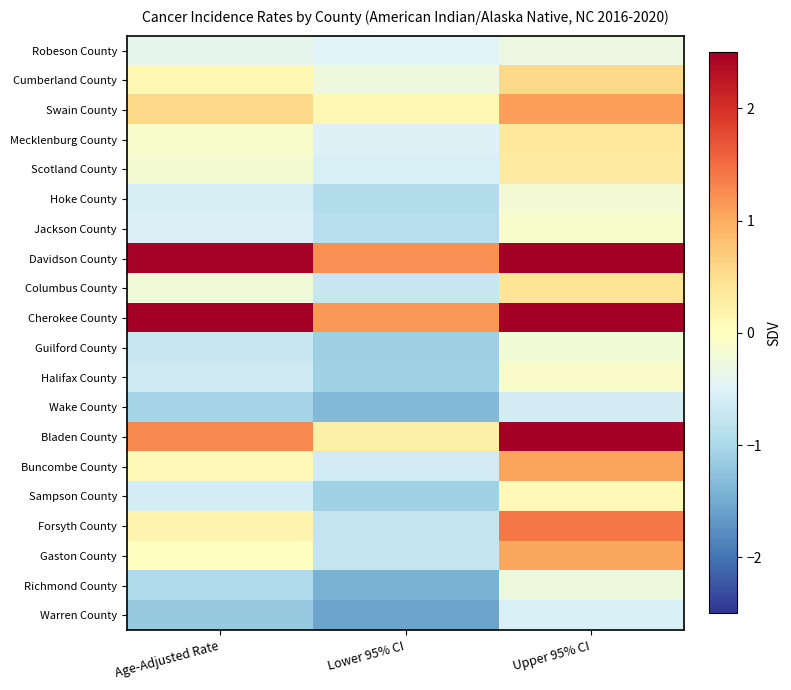

What is the total value across all series at Upper 95% CI?

15.1